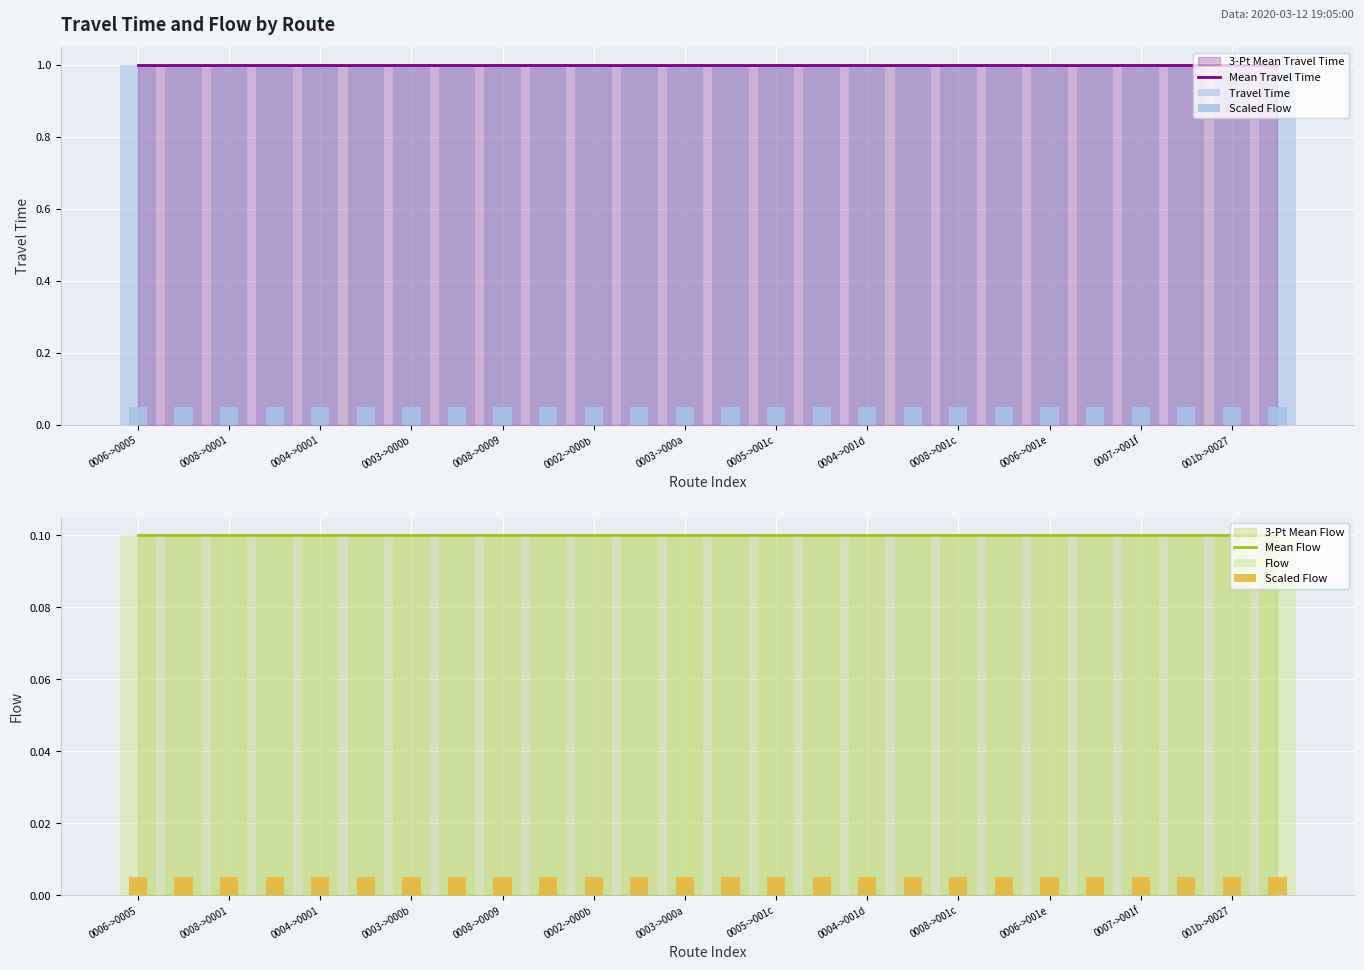

At which category is the sum across all series the highest?

0006->0005